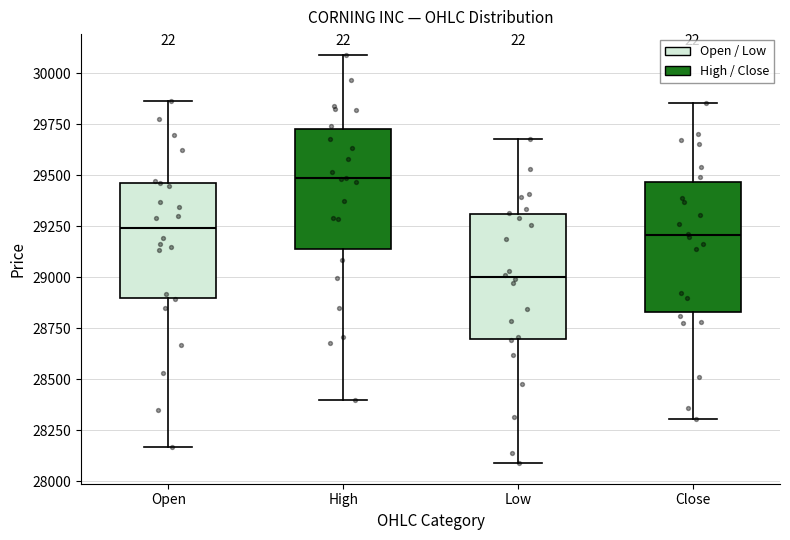

Where does the median line of the box for Open sit on the y-axis? The values are not printed on the chart, so give them approximately, as read against the axis.

29250